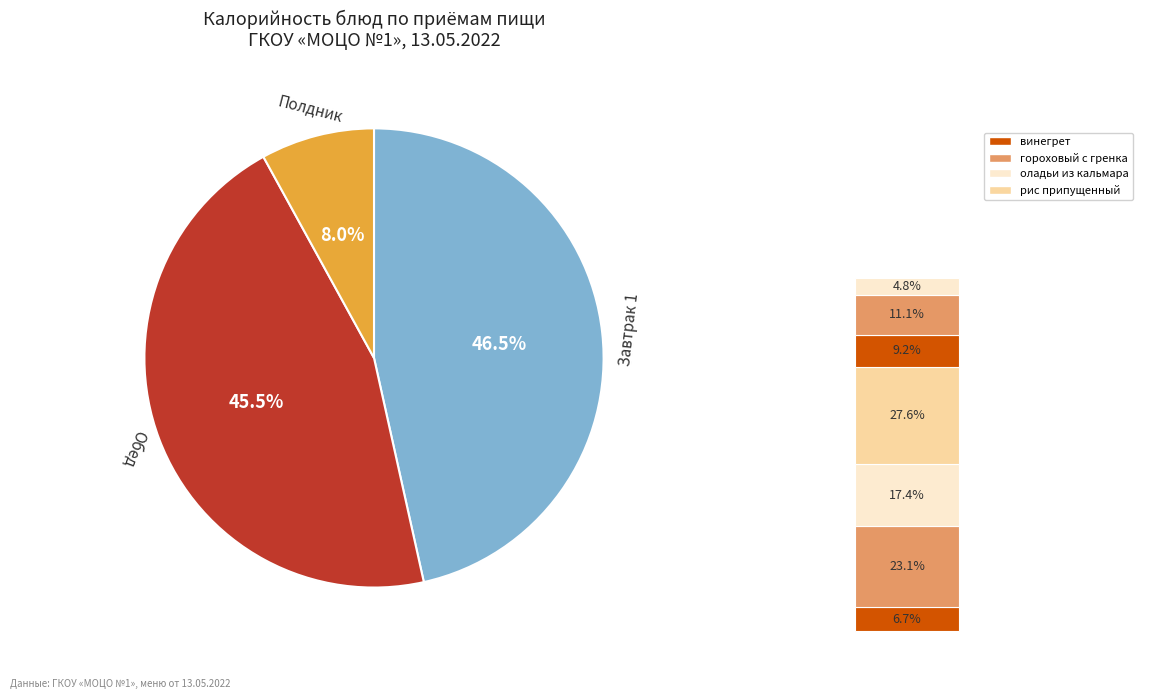

Is there a majority slice in this chart?

No